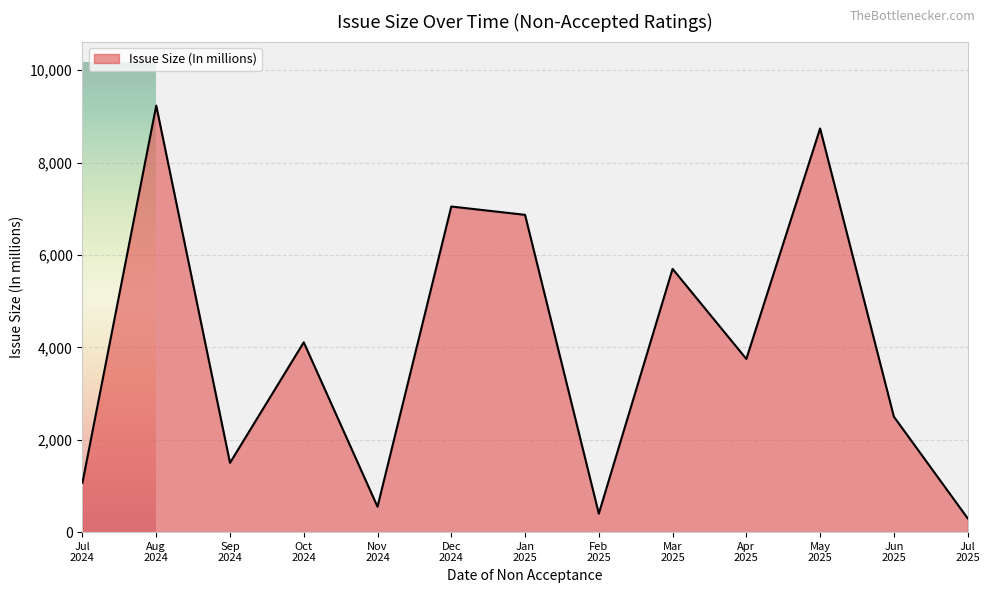

How many distinct data groups are displayed?

1